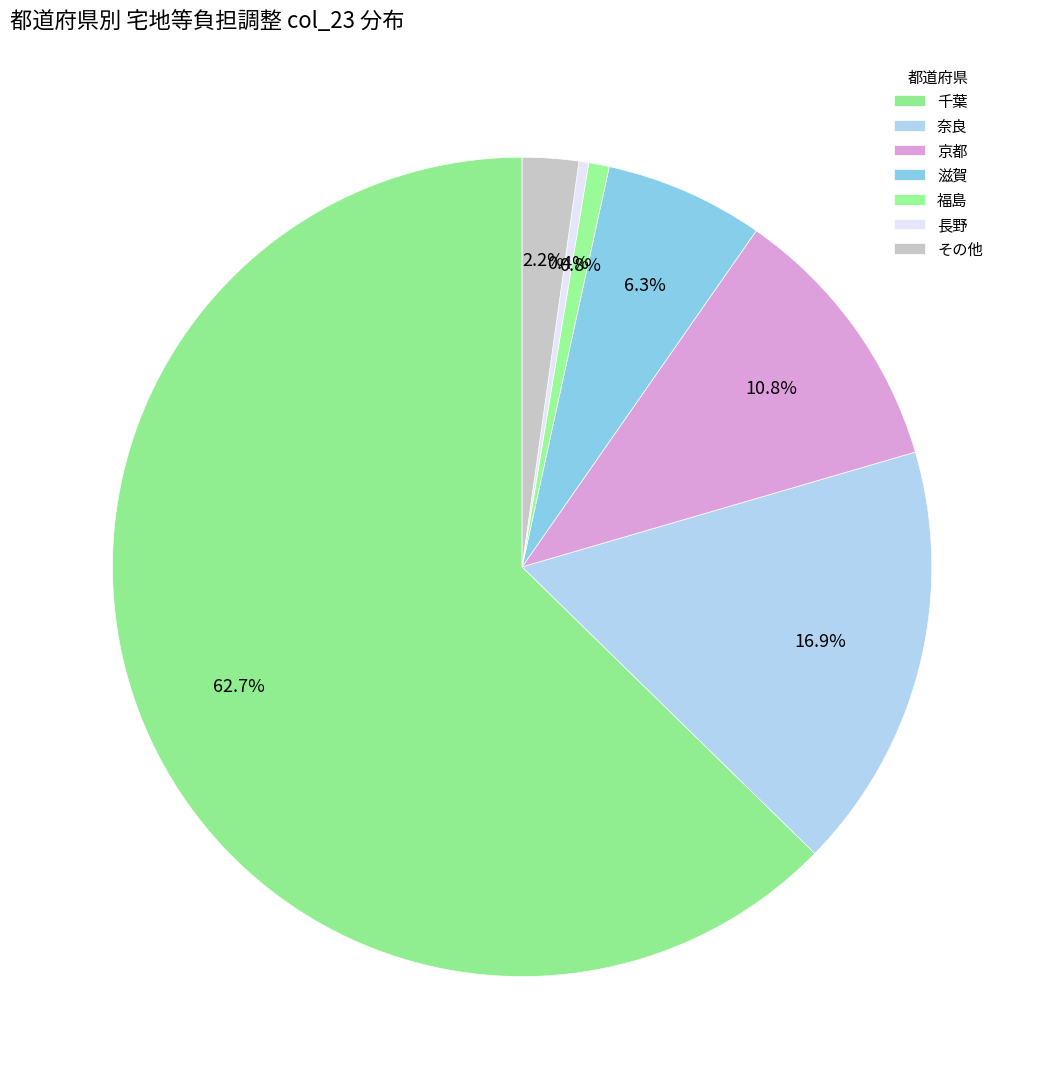

Count the number of slices in the pie.

7